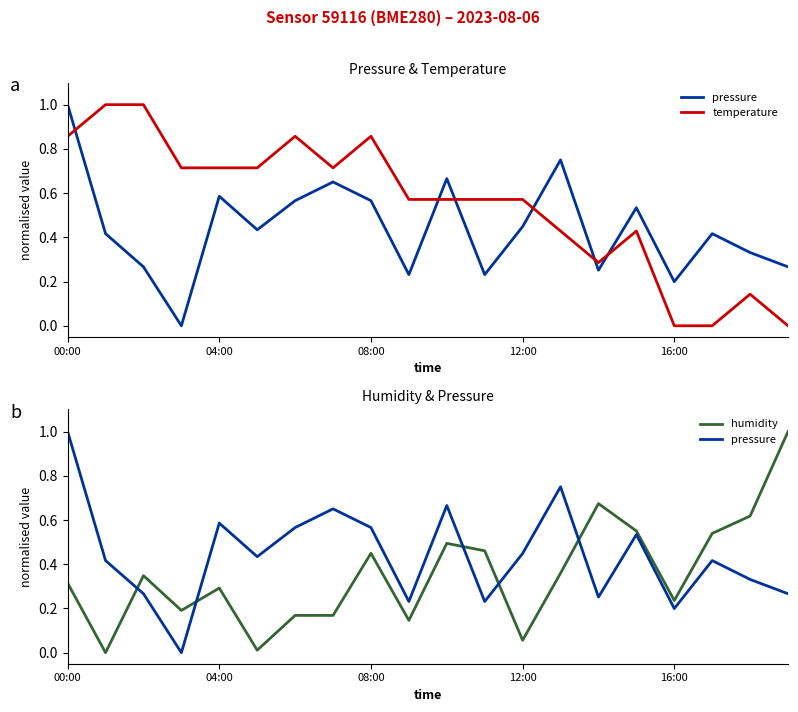

True or false: pressure has more than 1 points higher than both neighbors.

True